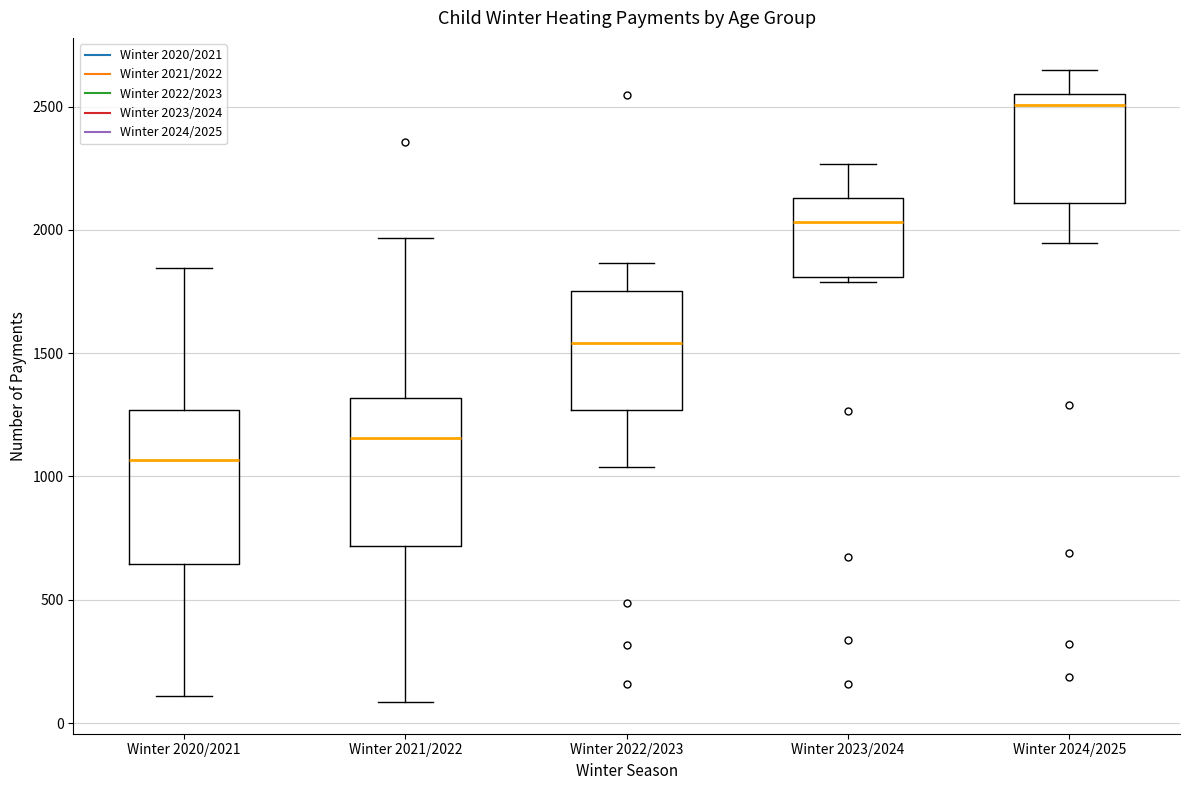

Where does the median line of the box for Winter 2024/2025 sit on the y-axis? The values are not printed on the chart, so give them approximately, as read against the axis.

2500